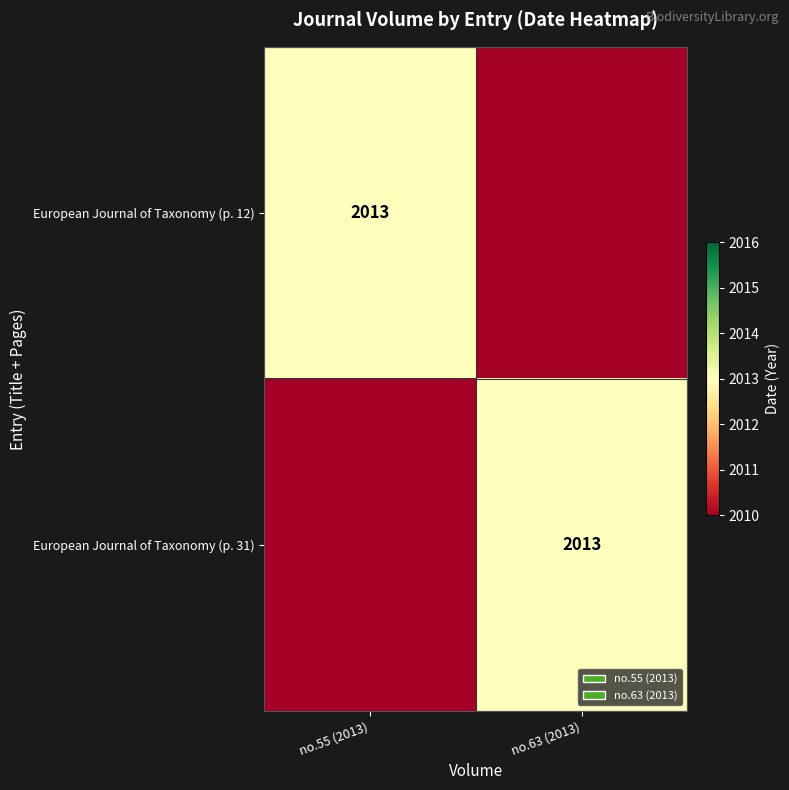

Is it true that European Journal of Taxonomy (p. 12) equals 1236 at no.55 (2013)?

False